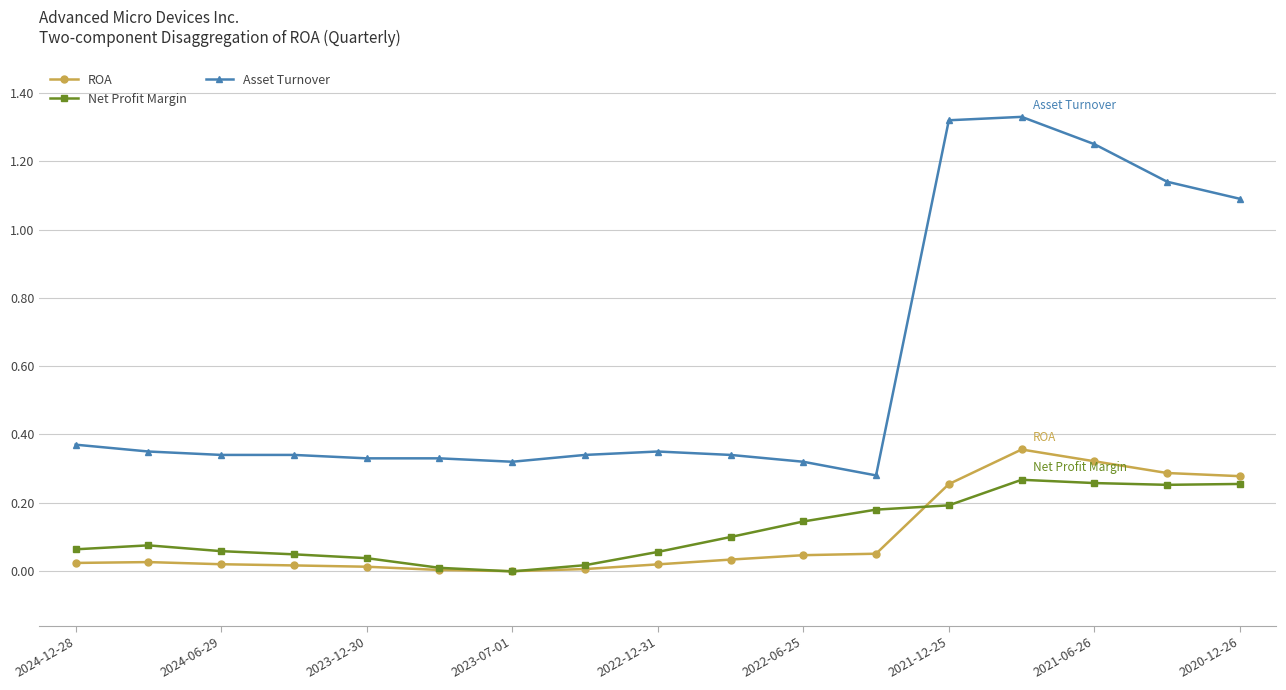

True or false: Net Profit Margin and Asset Turnover cross at least once.

False